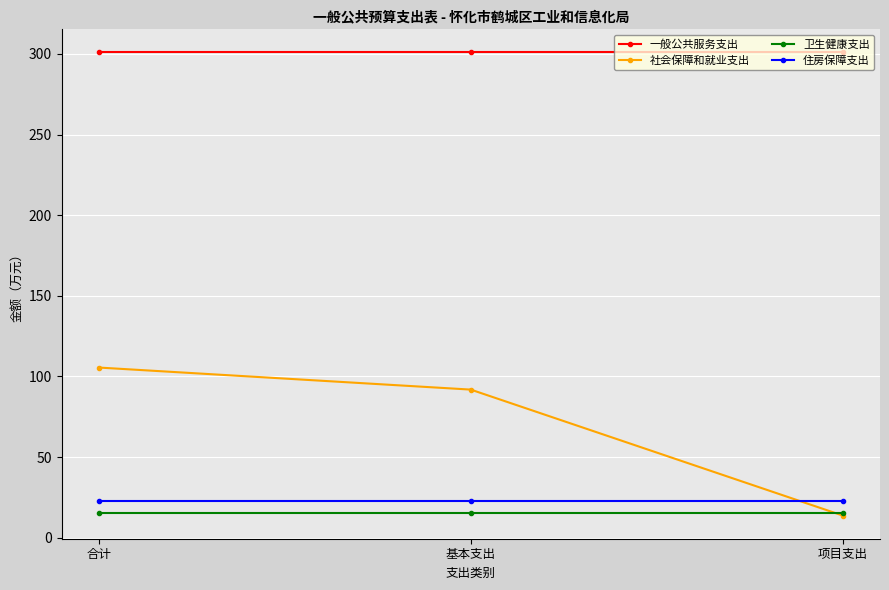

At which category is the sum across all series the highest?

合计